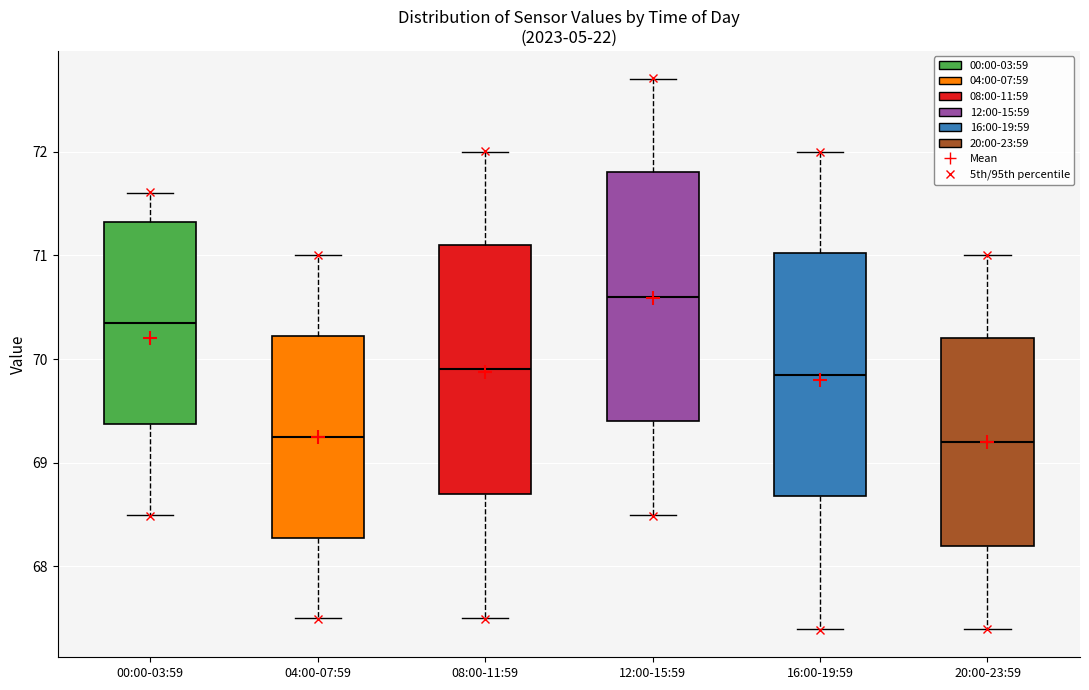

Reading left to right, transcribe this box plot: for each box, give where its median line is, the range the box spans, and where its two whiskers end, as read against the y-axis. The values are not printed on the chart, so give them approximately, as read against the axis.

00:00-03:59: median 70.4, box 69.4 to 71.3, whiskers 68.5 to 71.6
04:00-07:59: median 69.3, box 68.3 to 70.2, whiskers 67.5 to 71.0
08:00-11:59: median 69.9, box 68.7 to 71.1, whiskers 67.5 to 72.0
12:00-15:59: median 70.6, box 69.4 to 71.8, whiskers 68.5 to 72.7
16:00-19:59: median 69.9, box 68.7 to 71.0, whiskers 67.4 to 72.0
20:00-23:59: median 69.2, box 68.2 to 70.2, whiskers 67.4 to 71.0